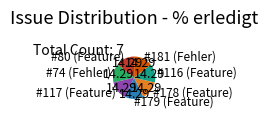

Combined, do #116 (Feature) and #74 (Fehler) account for over 50%?

No